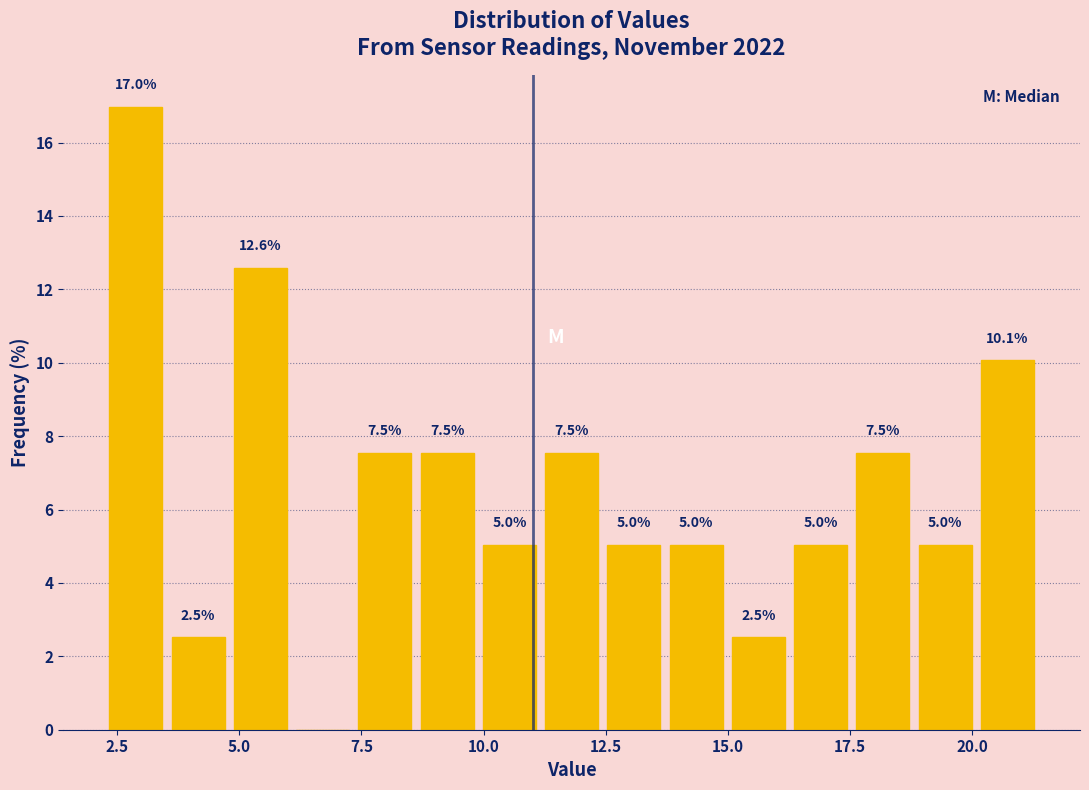

Read against the x-axis, roughly where is the centre of the tallest bar?

3.0